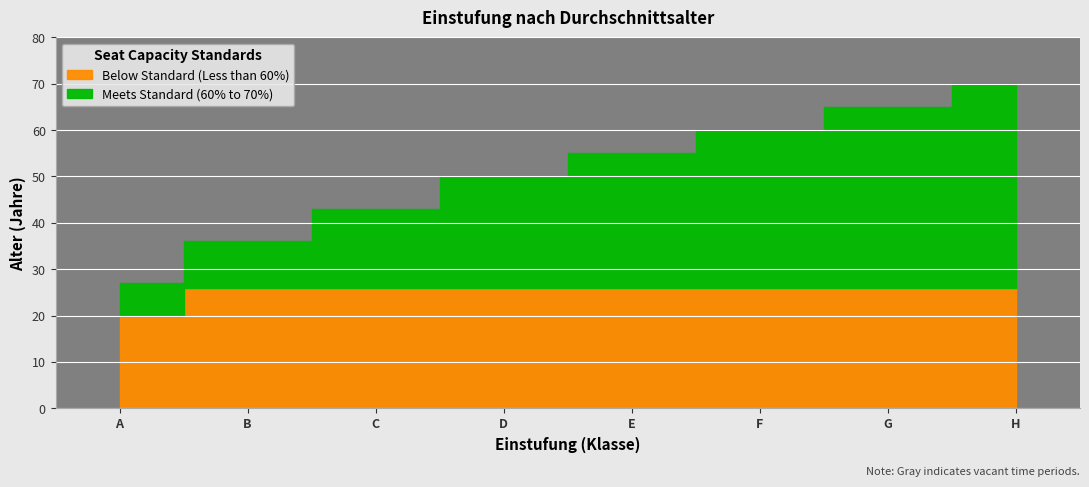

What is the difference between the values at B and H?

34